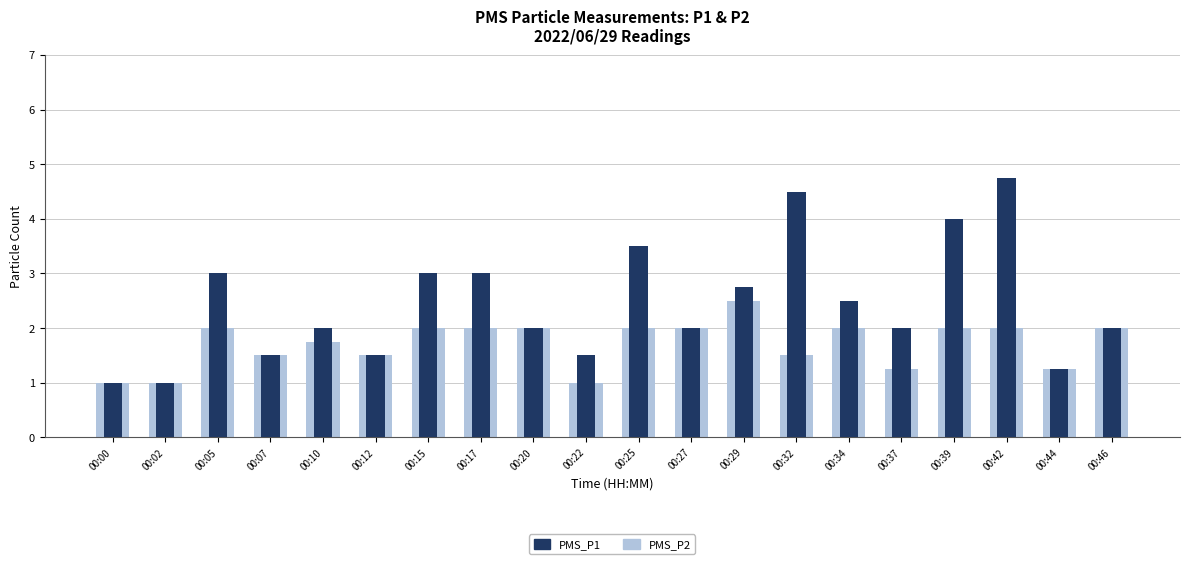

Rank the categories by PMS_P2 value from highest to lowest.

00:29, 00:05, 00:15, 00:17, 00:20, 00:25, 00:27, 00:34, 00:39, 00:42, 00:46, 00:10, 00:07, 00:12, 00:32, 00:37, 00:44, 00:00, 00:02, 00:22